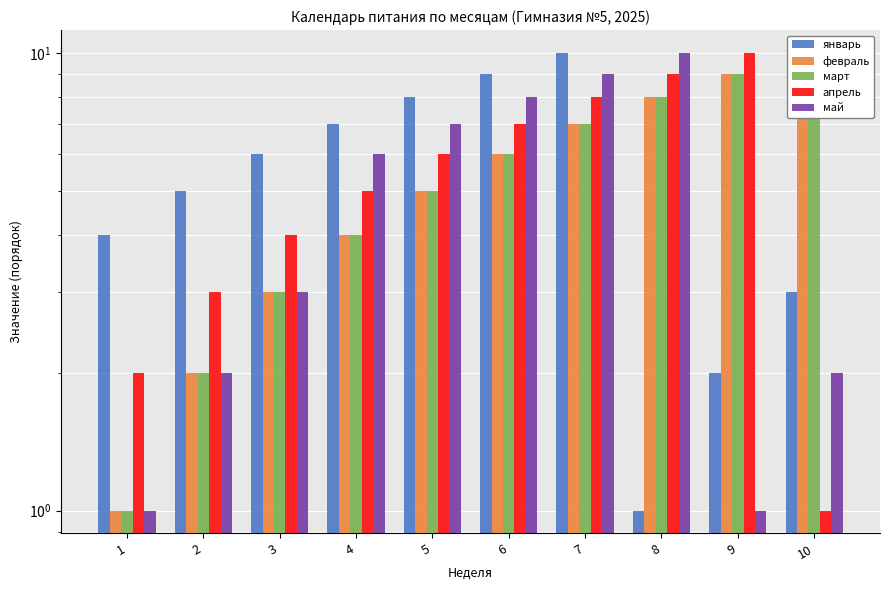

What is the difference between the maximum and minimum values in the май series?

9